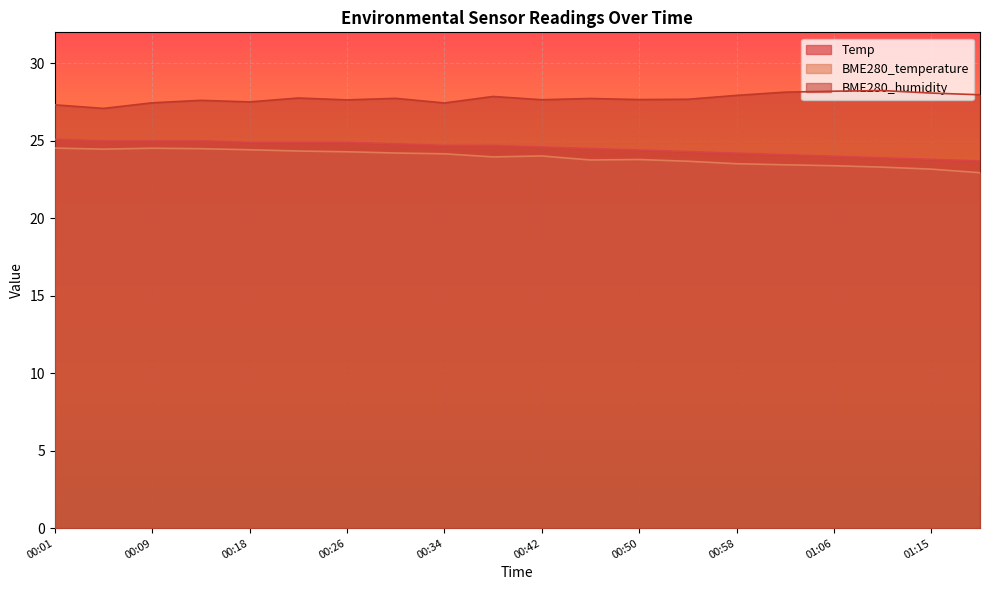

What is the spread (max minus min) of values at 00:38?

3.9